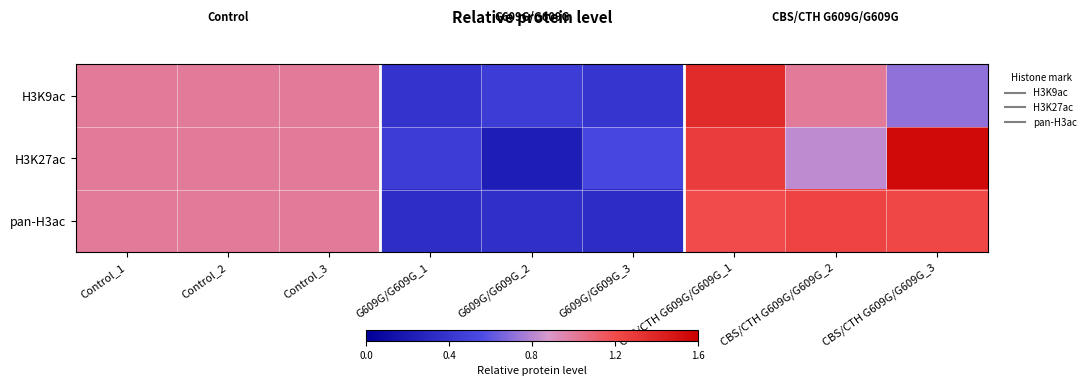

Which series has the largest range (max minus min)?

H3K27ac